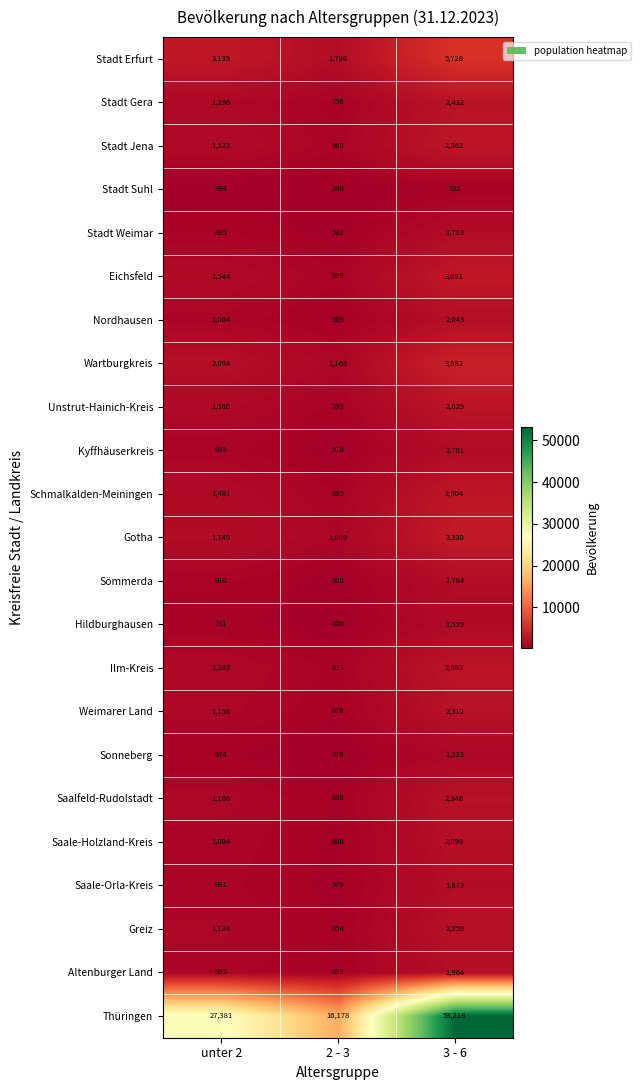

What is the difference between the highest and lowest values at unter 2?

26987